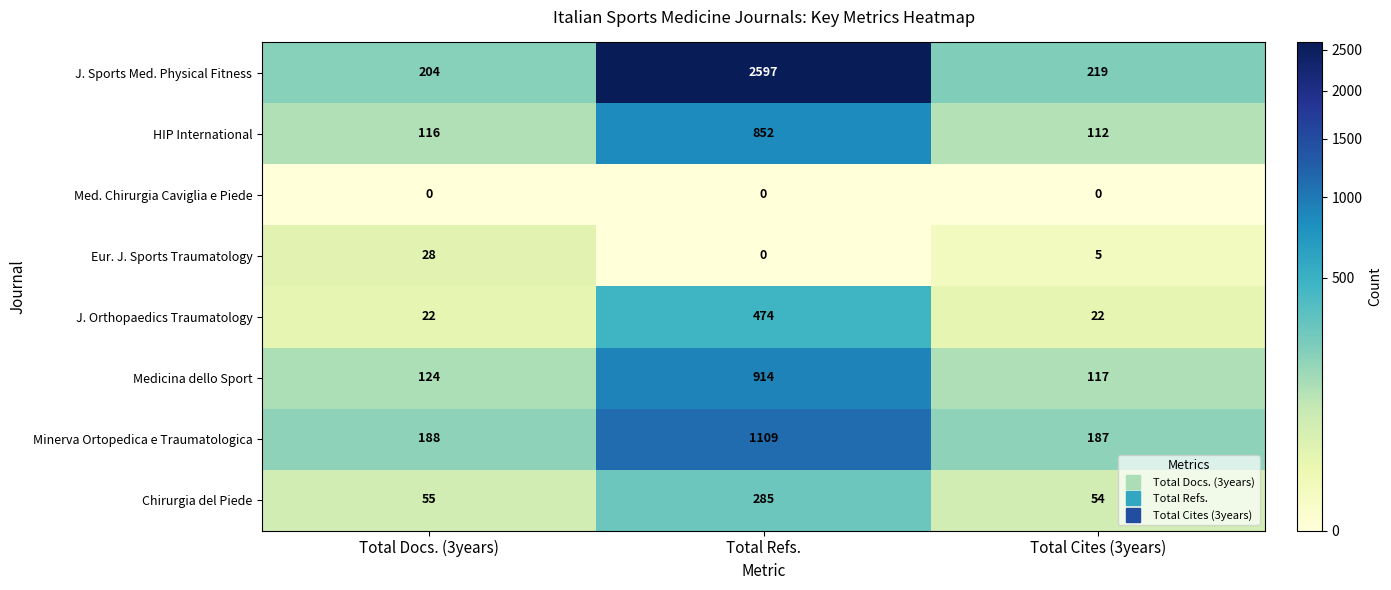

Reading right to left, list all the values displayed in this chart.

J. Sports Med. Physical Fitness: 219	2597	204
HIP International: 112	852	116
Med. Chirurgia Caviglia e Piede: 0	0	0
Eur. J. Sports Traumatology: 5	0	28
J. Orthopaedics Traumatology: 22	474	22
Medicina dello Sport: 117	914	124
Minerva Ortopedica e Traumatologica: 187	1109	188
Chirurgia del Piede: 54	285	55